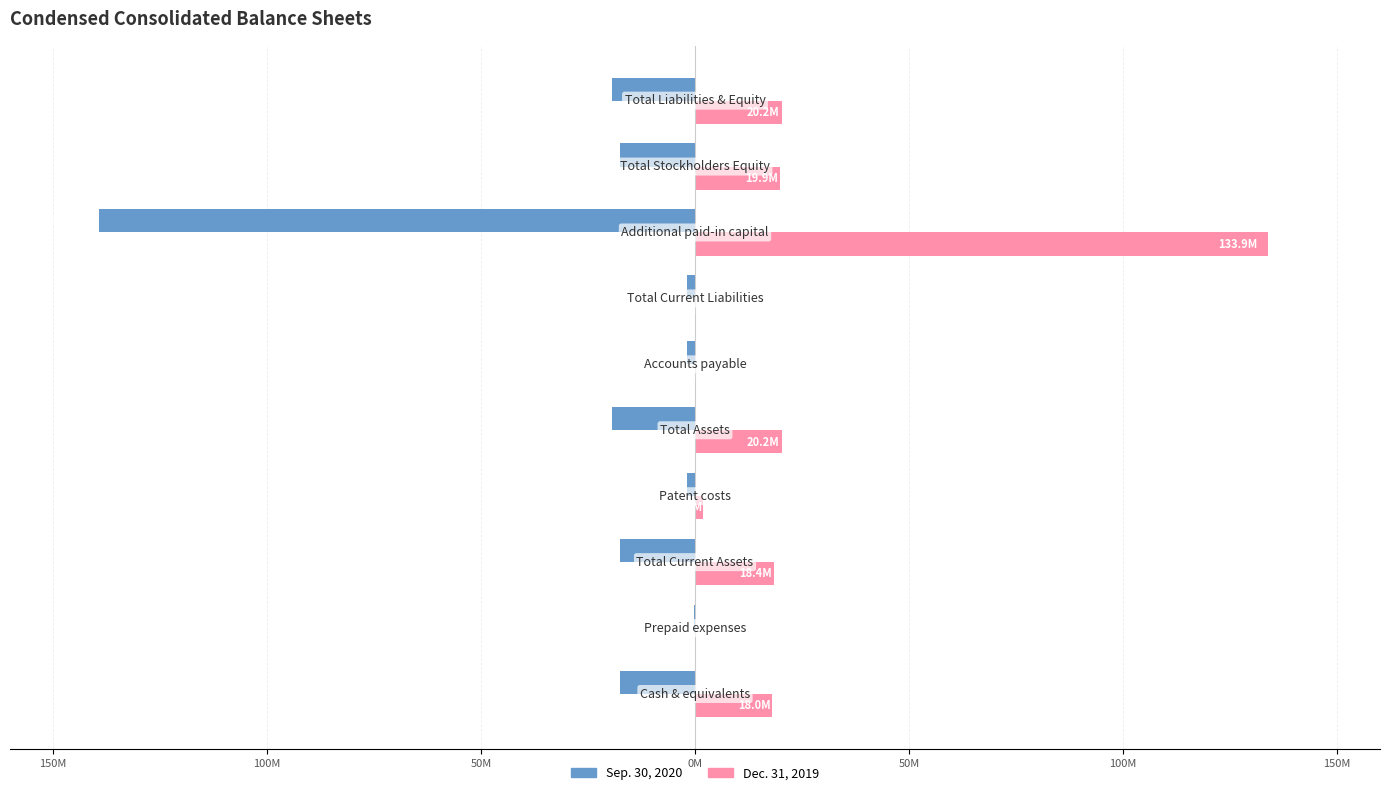

What are all the series names shown in the legend?

Sep. 30, 2020, Dec. 31, 2019